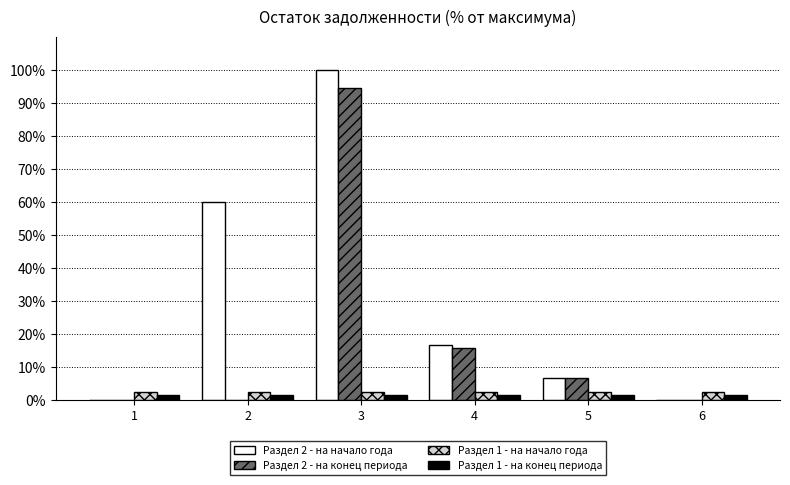

Is it true that Раздел 1 - на начало года equals 2.4 at 4?

True